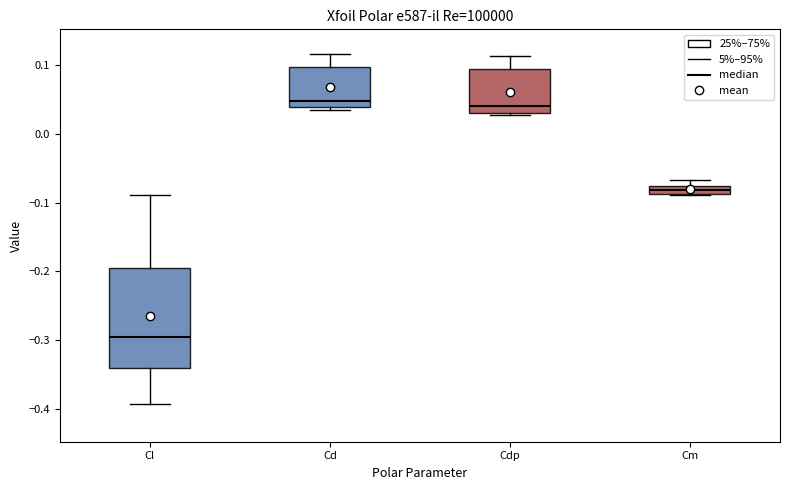

Which box is the tallest, from its lower edge to its upper edge?

Cl